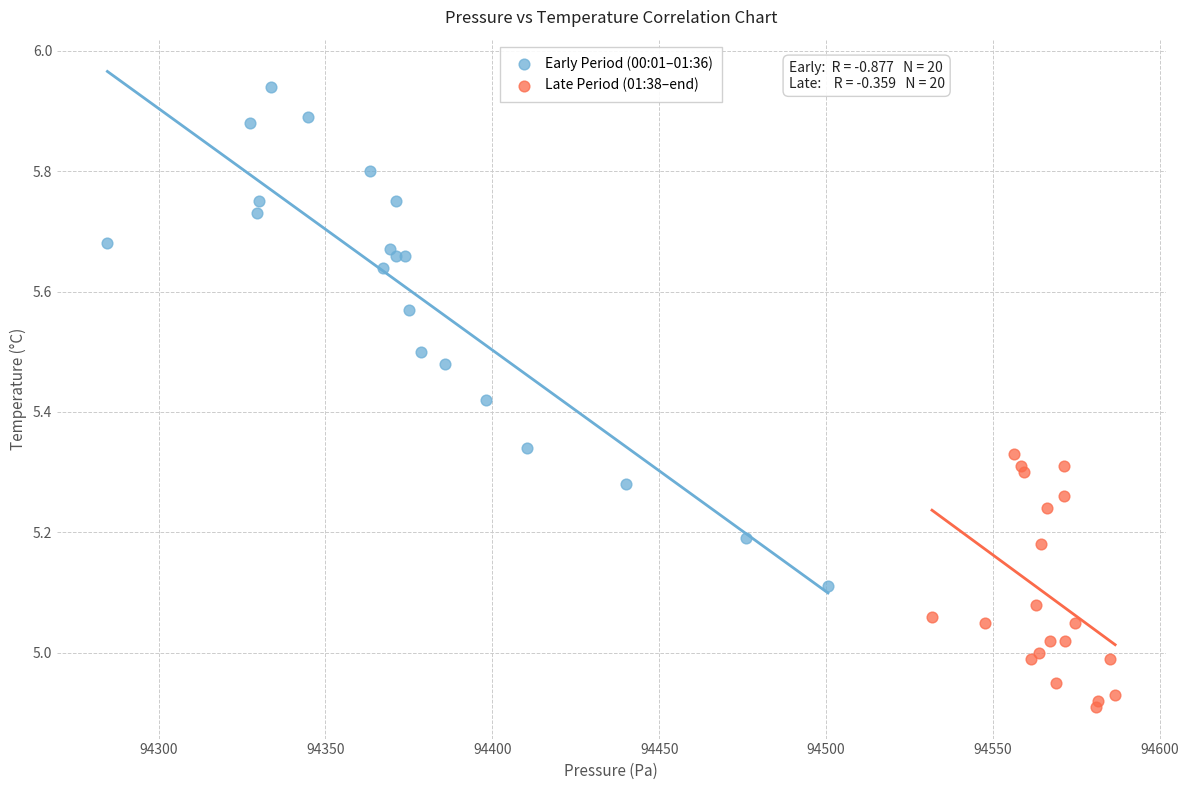

Which series reaches the minimum Y coordinate?

Late Period (01:38–end)